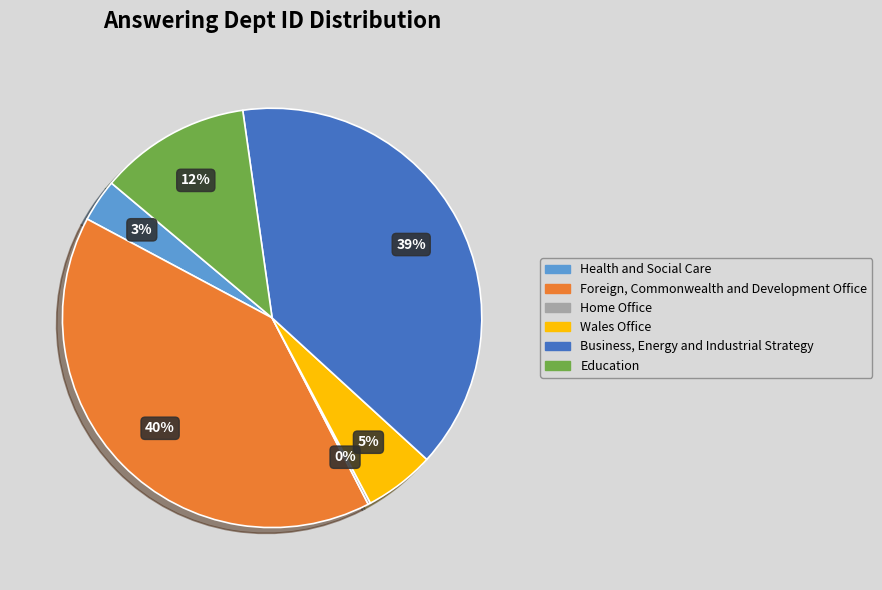

Between Health and Social Care and Education, which is larger?

Education